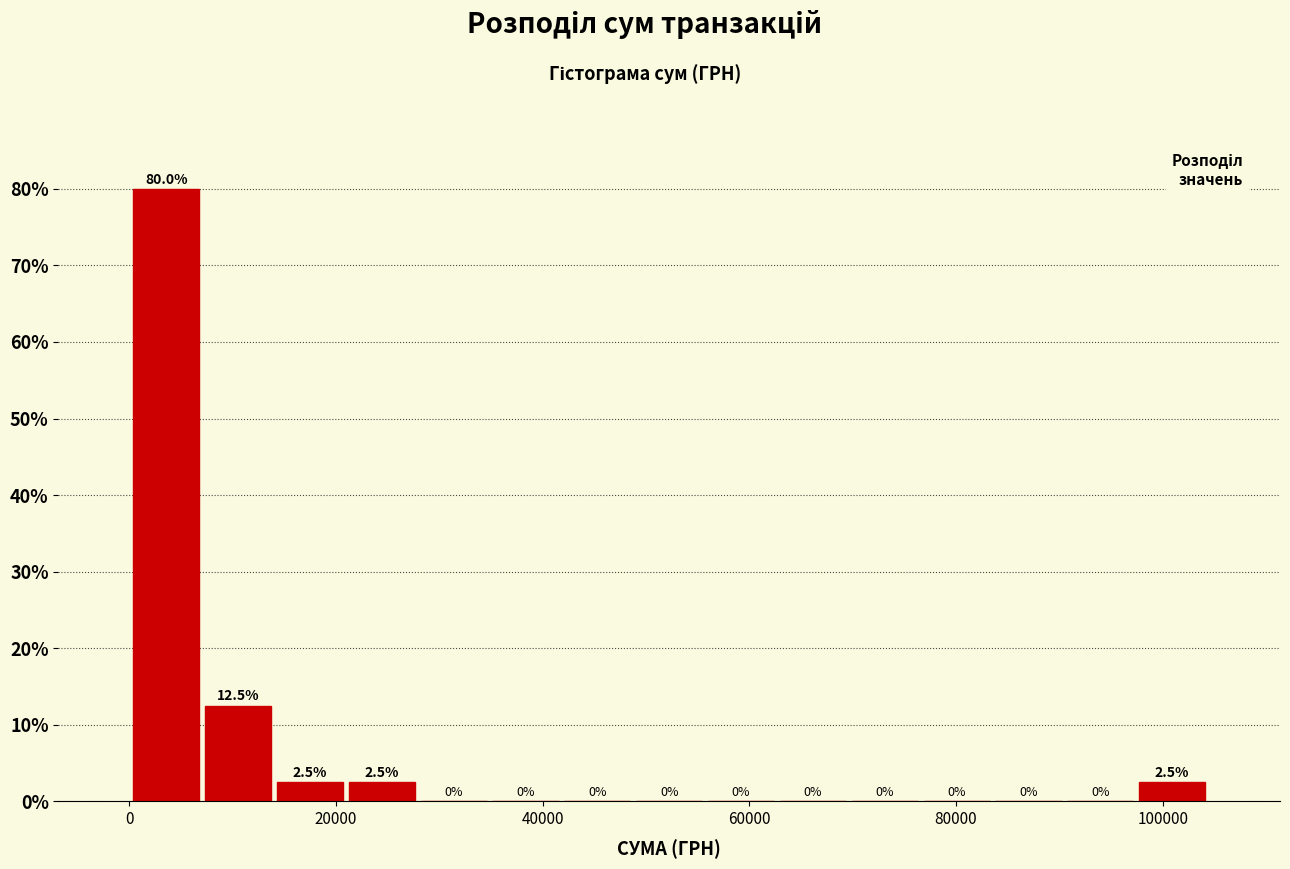

Around what value on the x-axis is the tallest bar? Give the approximate position of its centre, as read against the axis.

4000